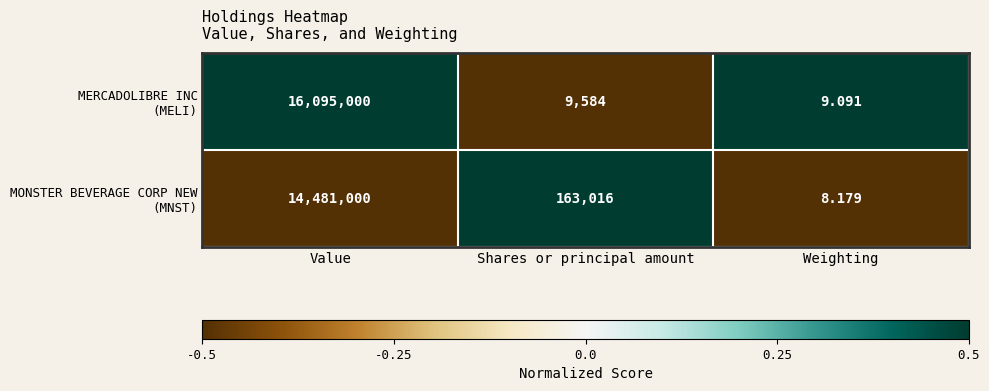

At which category does the chart reach its peak across all series?

Value